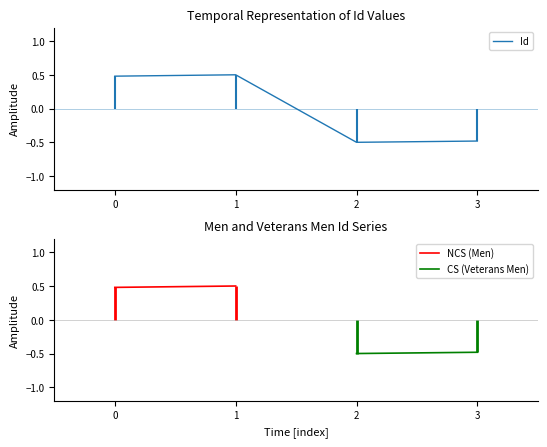

The Id series shows -0.5 at 2. True or false?

True